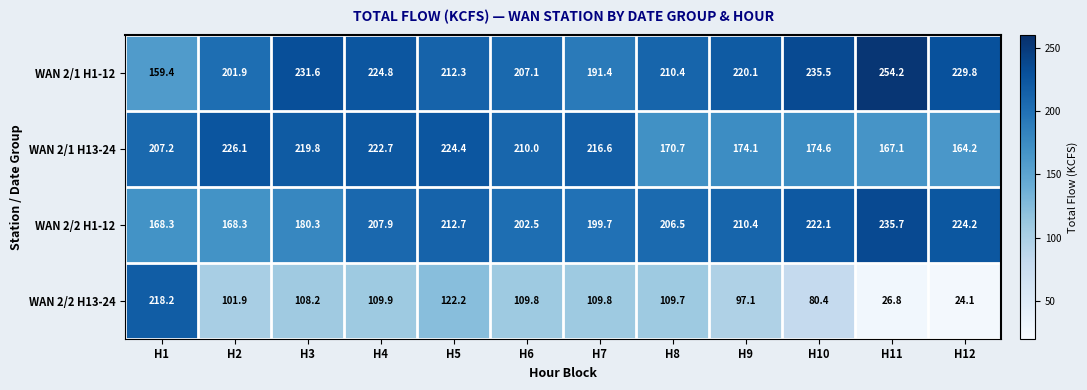

True or false: WAN 2/1 H13-24 has a value of 39.1 at H9.

False